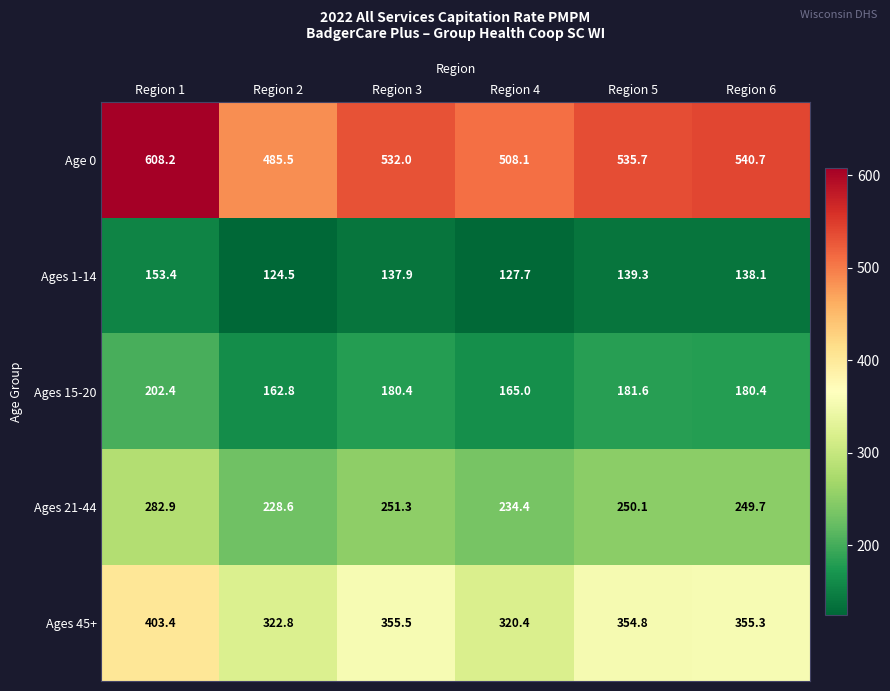

What is the difference between the highest and lowest values at Region 2?

361.0